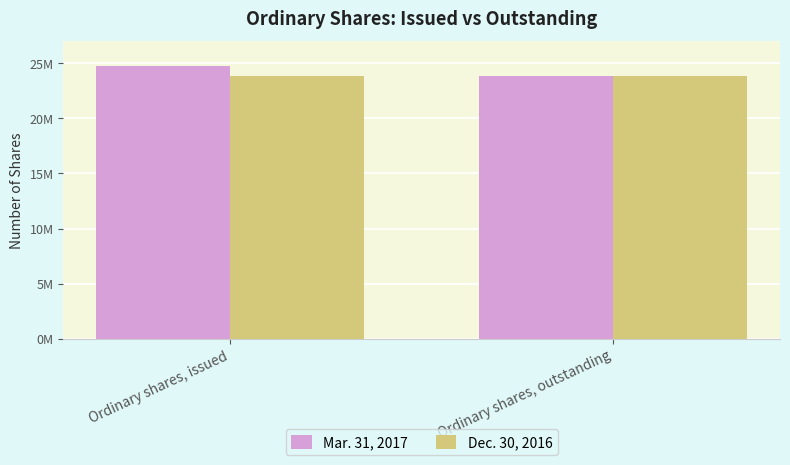

Reading right to left, what are all the values shown in this chart?

Mar. 31, 2017: 23857381	24770889
Dec. 30, 2016: 23857381	23857381